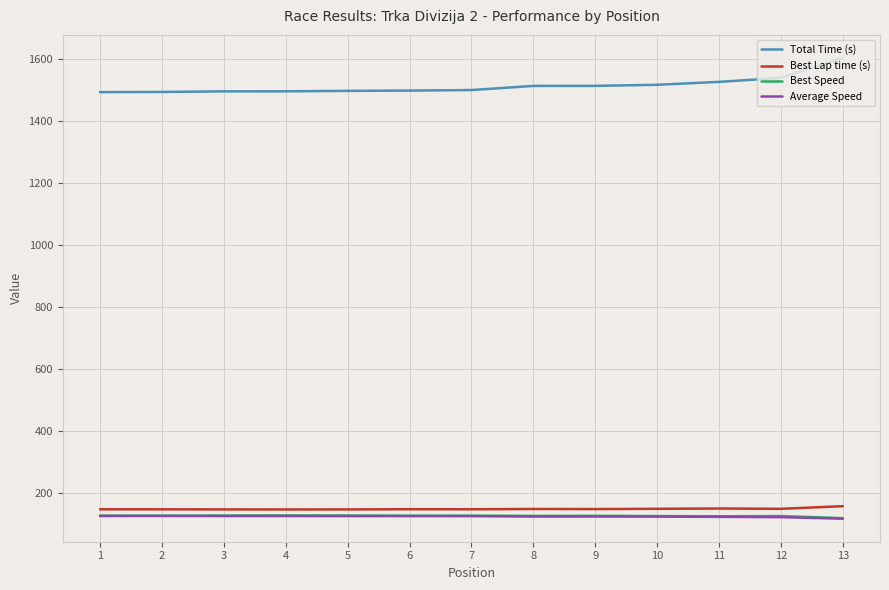

At how many categories does at least one series exceed 939?

13